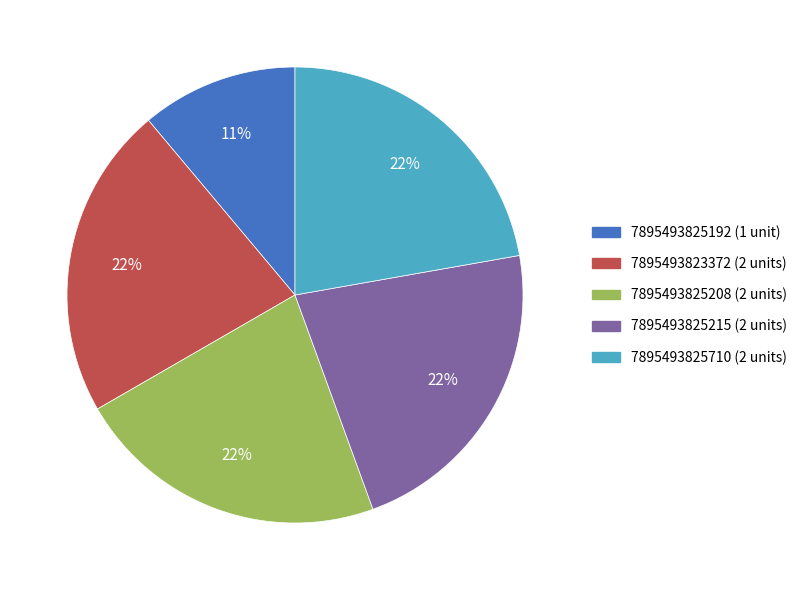

Is 7895493823372 the majority of the pie?

No